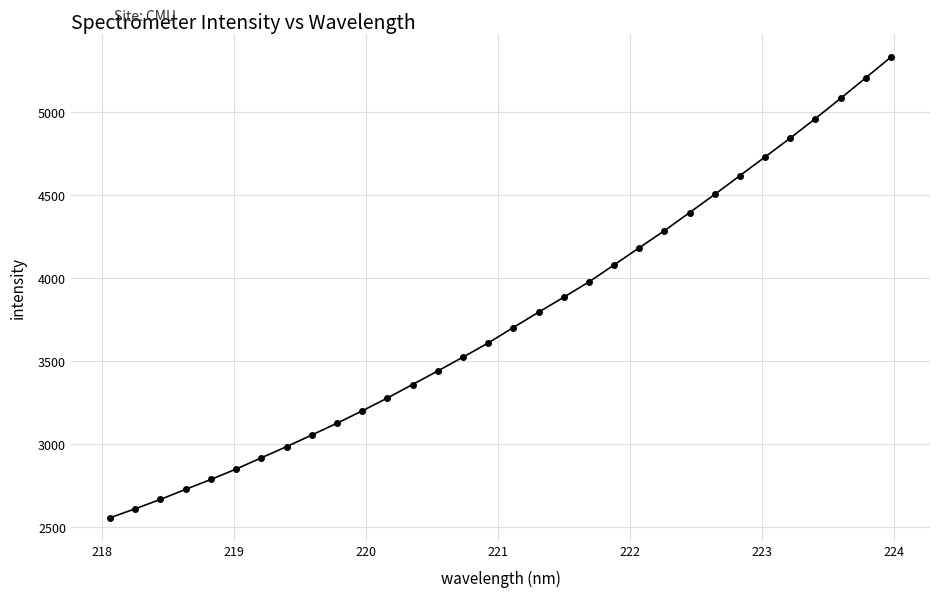

What is the minimum value shown in the chart?

2558.4